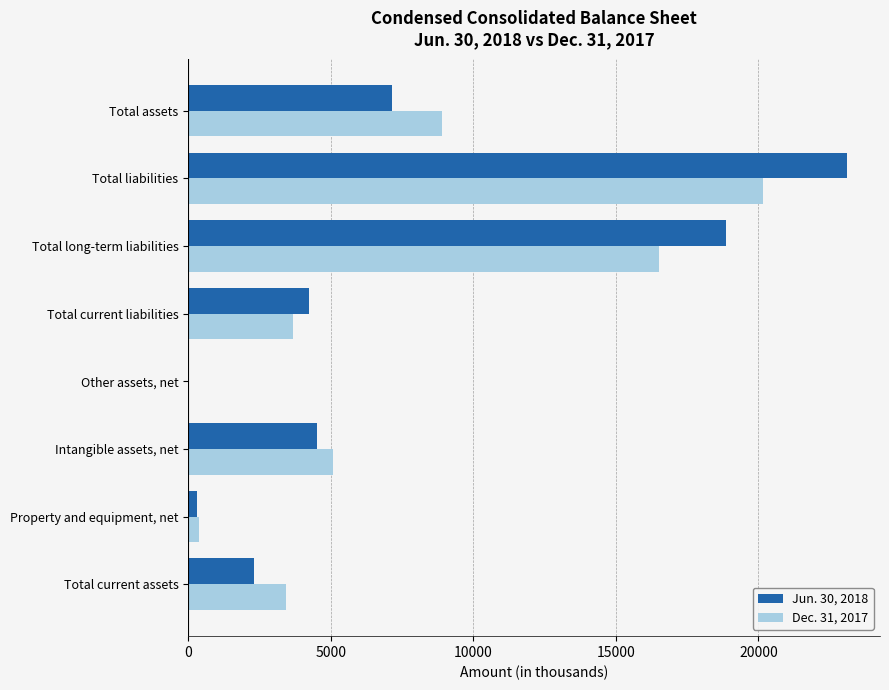

Which series changed the most between Total current assets and Total long-term liabilities?

Jun. 30, 2018